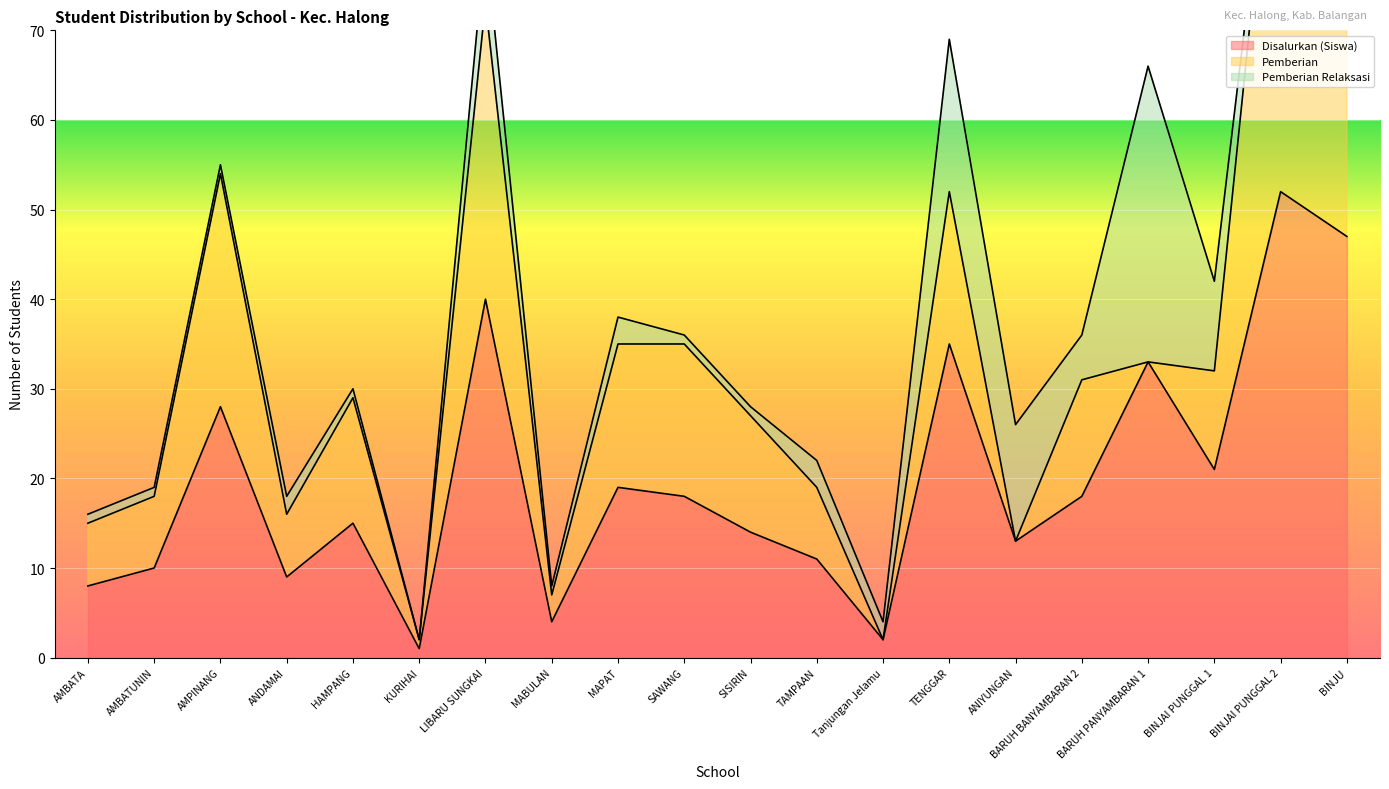

True or false: Disalurkan (Siswa) and Pemberian Relaksasi cross at least once.

False